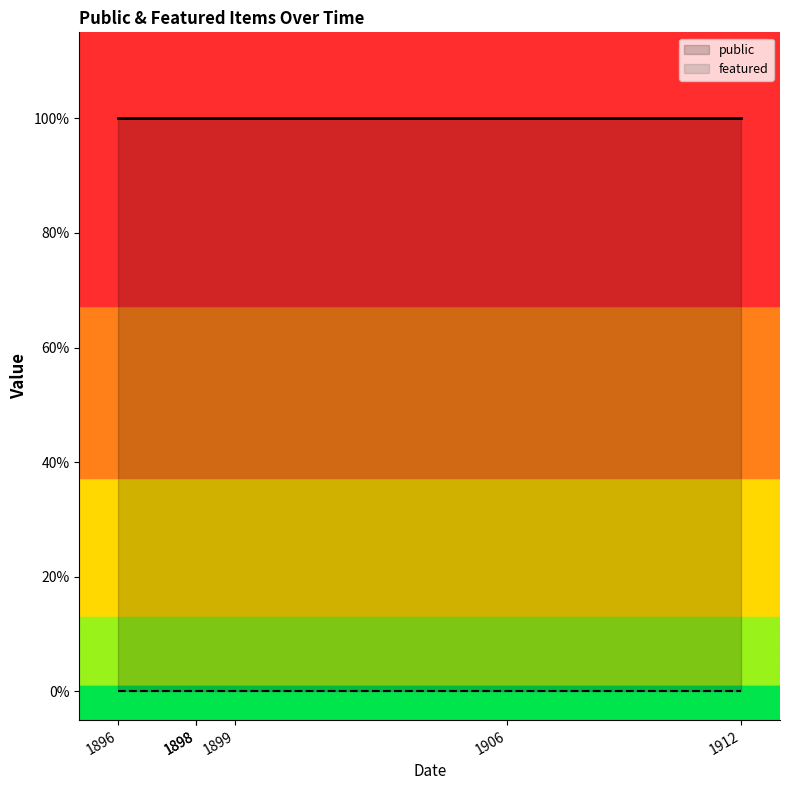

What is the value of the public point at the 3rd from the left?

1